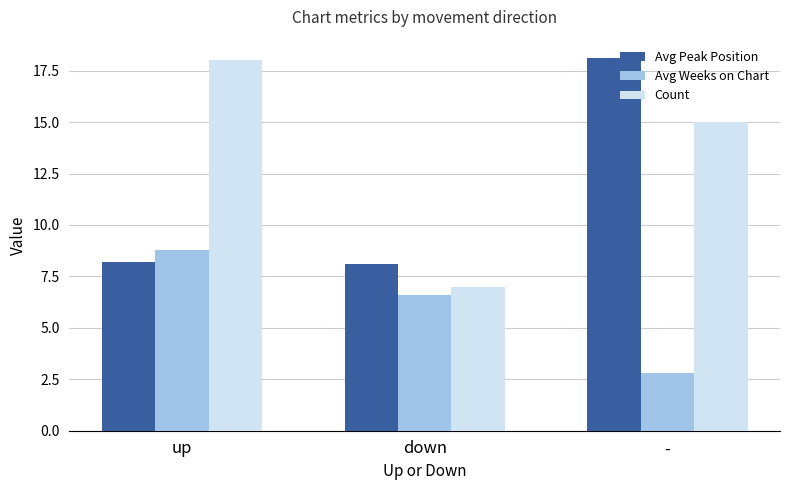

Does the chart contain any negative values?

No